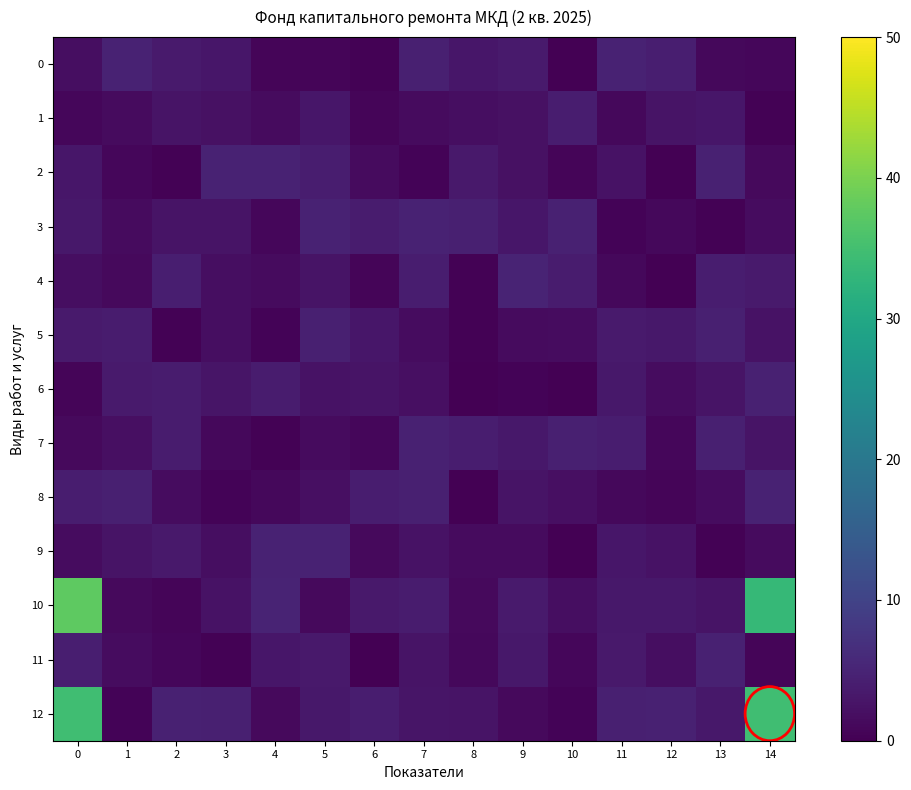

Reading left to right, extract all data points from this chart.

0: 0=1.9	1=4.8	2=3.7	3=3.0	4=0.8	5=0.8	6=0.3	7=4.3	8=3.0	9=3.5	10=0.1	11=4.8	12=4.2	13=1.1	14=0.9
1: 0=0.9	1=1.5	2=2.6	3=2.2	4=1.5	5=3.1	6=0.7	7=1.5	8=1.8	9=2.3	10=3.9	11=1.0	12=2.6	13=3.0	14=0.2
2: 0=3.0	1=0.9	2=0.3	3=4.7	4=4.8	5=4.0	6=1.5	7=0.5	8=3.4	9=2.2	10=0.6	11=2.5	12=0.2	13=4.5	14=1.3
3: 0=3.3	1=1.6	2=2.6	3=2.7	4=0.9	5=4.8	6=3.9	7=4.7	8=4.5	9=3.0	10=4.6	11=0.4	12=1.0	13=0.2	14=1.6
4: 0=1.9	1=1.4	2=4.1	3=1.8	4=1.4	5=2.7	6=0.7	7=4.0	8=0.4	9=4.9	10=3.9	11=1.0	12=0.0	13=4.1	14=3.5
5: 0=3.6	1=3.9	2=0.4	3=1.8	4=0.6	5=4.3	6=3.1	7=1.7	8=0.3	9=1.6	10=1.6	11=3.6	12=3.2	13=4.4	14=2.4
6: 0=0.6	1=3.6	2=3.8	3=2.8	4=3.9	5=2.5	6=2.6	7=2.1	8=0.1	9=0.5	10=0.2	11=3.2	12=1.6	13=2.5	14=4.5
7: 0=1.2	1=2.1	2=3.8	3=1.1	4=0.4	5=1.4	6=0.8	7=4.6	8=4.0	9=3.2	10=4.4	11=4.0	12=0.9	13=4.5	14=2.7
8: 0=4.0	1=4.5	2=1.6	3=0.6	4=1.1	5=2.1	6=4.1	7=4.3	8=0.0	9=2.6	10=2.1	11=1.1	12=0.6	13=1.7	14=4.7
9: 0=1.6	1=2.6	2=3.5	3=1.8	4=4.9	5=4.8	6=1.3	7=2.5	8=1.5	9=1.4	10=0.2	11=3.0	12=2.5	13=0.3	14=1.4
10: 0=37.5	1=1.2	2=0.7	3=2.4	4=4.9	5=1.2	6=3.4	7=3.8	8=1.2	9=3.6	10=1.8	11=3.2	12=3.2	13=2.7	14=33.5
11: 0=4.2	1=1.6	2=0.9	3=0.2	4=3.0	5=3.4	6=0.1	7=2.6	8=1.1	9=3.2	10=0.9	11=3.5	12=1.9	13=4.7	14=0.7
12: 0=34.7	1=0.6	2=4.6	3=4.4	4=1.3	5=3.3	6=4.1	7=2.8	8=2.6	9=1.2	10=0.5	11=4.5	12=4.5	13=3.2	14=34.7